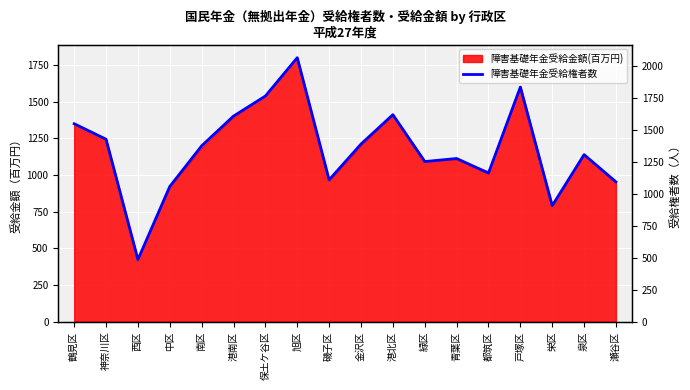

At which category does the data reach its first local peak?

旭区